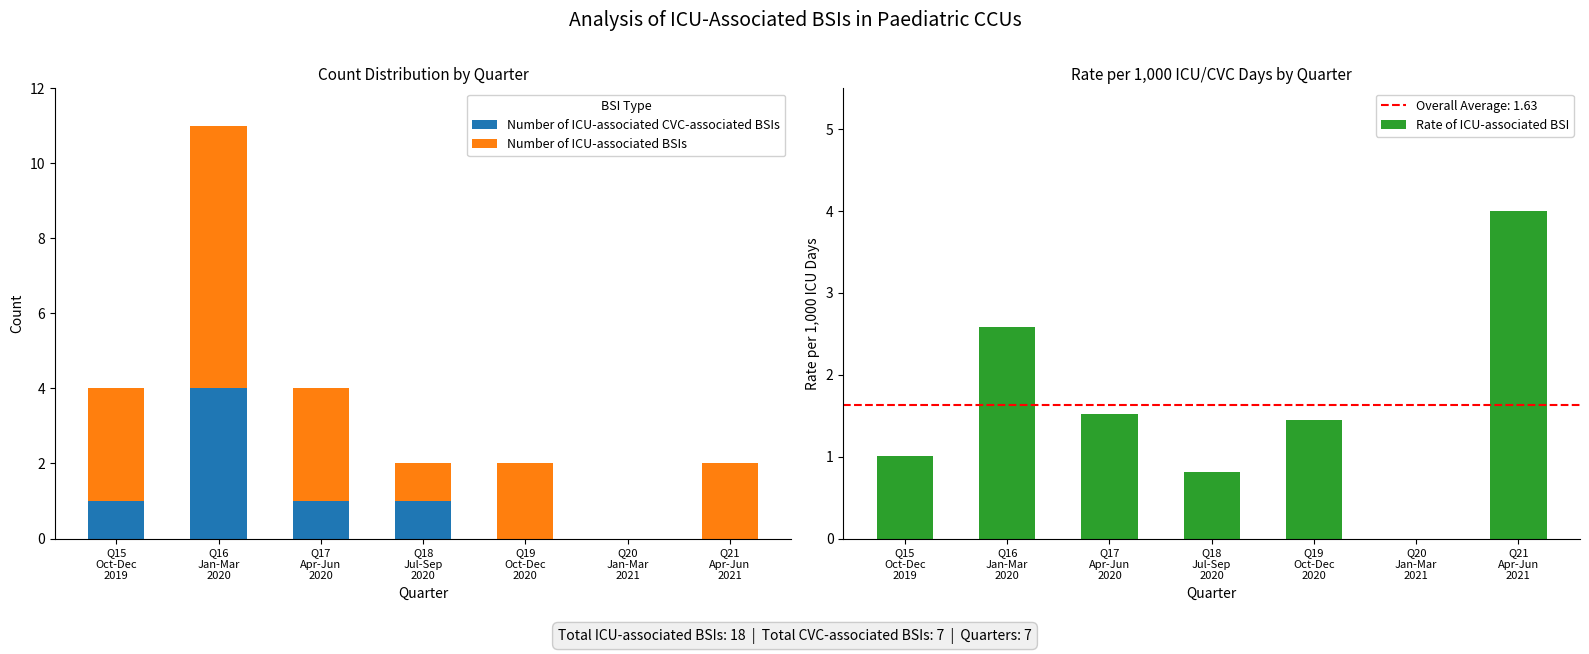

Count the Number of ICU-associated BSIs values in the range 1 to 3.

5